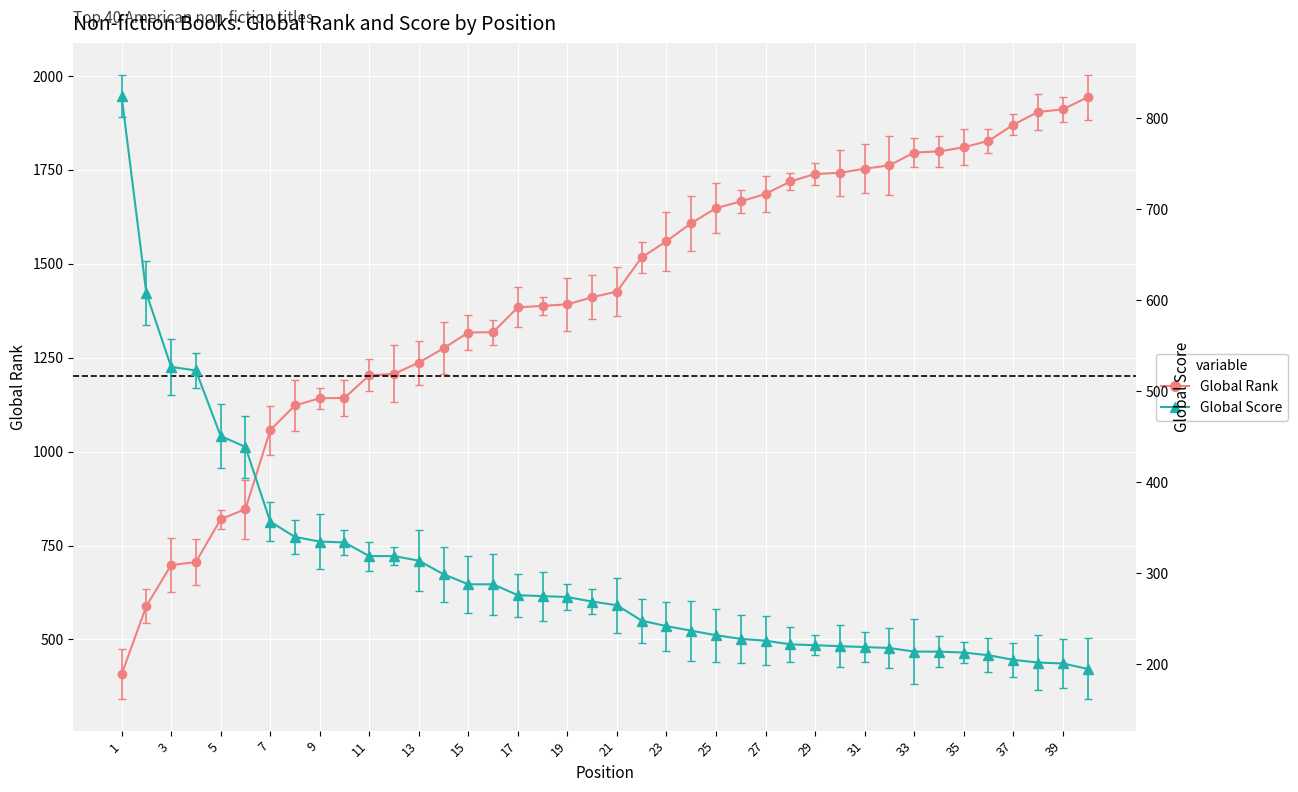

What is the difference between the maximum and second lowest values in the Global Rank series?

1354